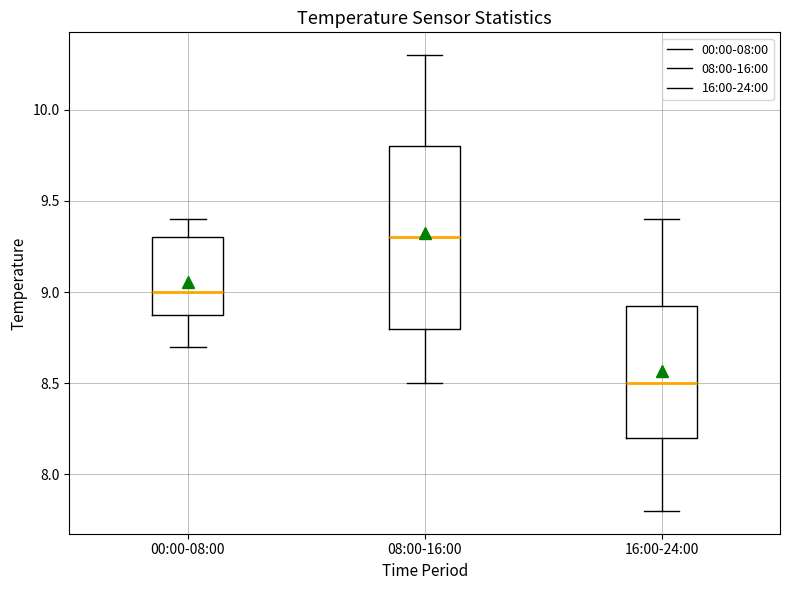

Comparing the boxes themselves (not the whiskers), which one is the tallest?

08:00-16:00